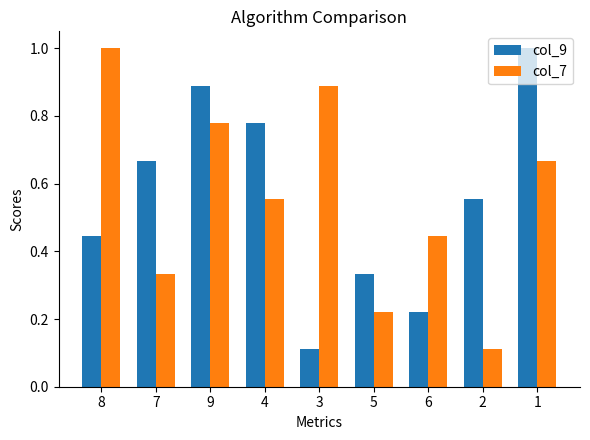

Count the number of categories in the chart.

9